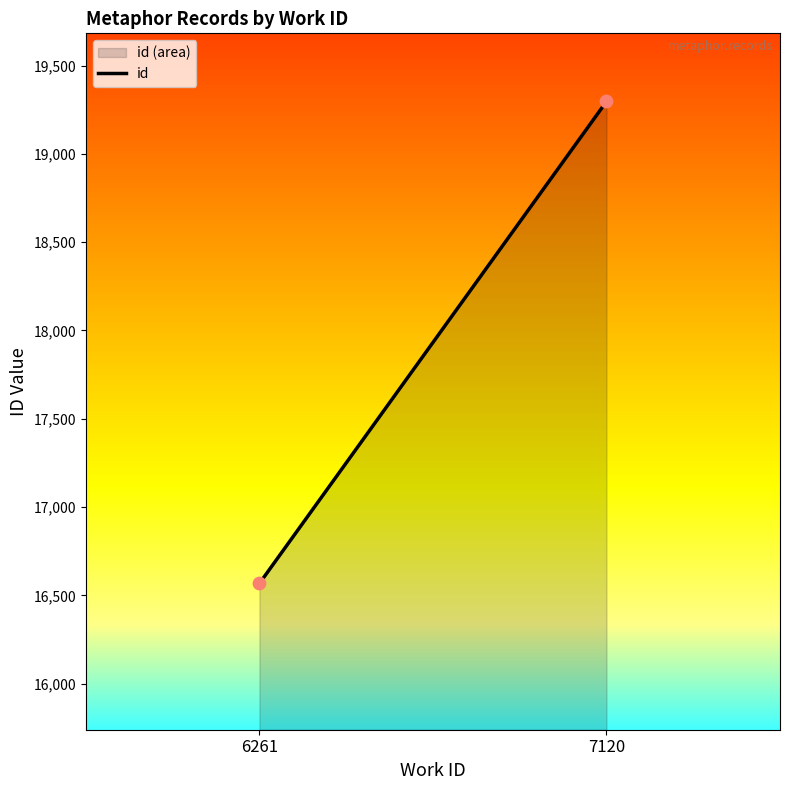

What is the average X value?

1.5